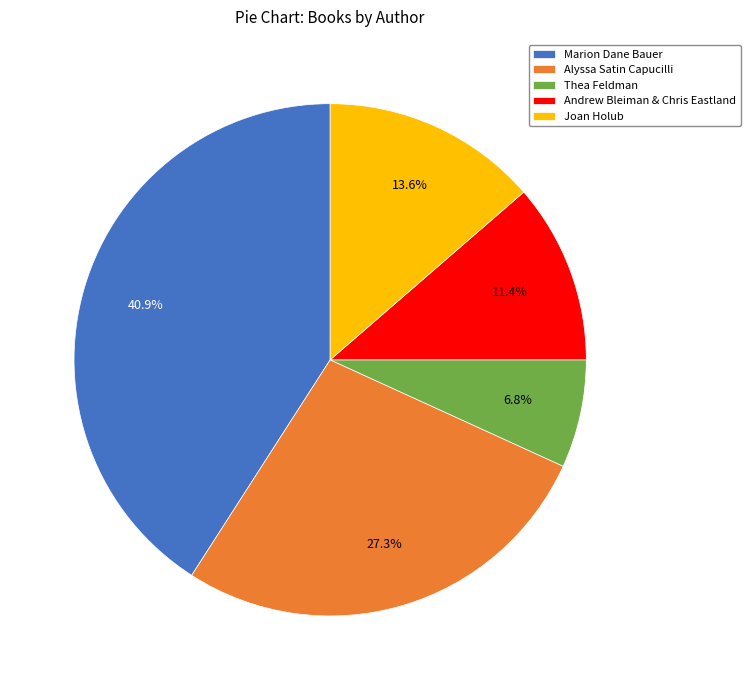

Rank the categories by value from lowest to highest.

Thea Feldman, Andrew Bleiman & Chris Eastland, Joan Holub, Alyssa Satin Capucilli, Marion Dane Bauer